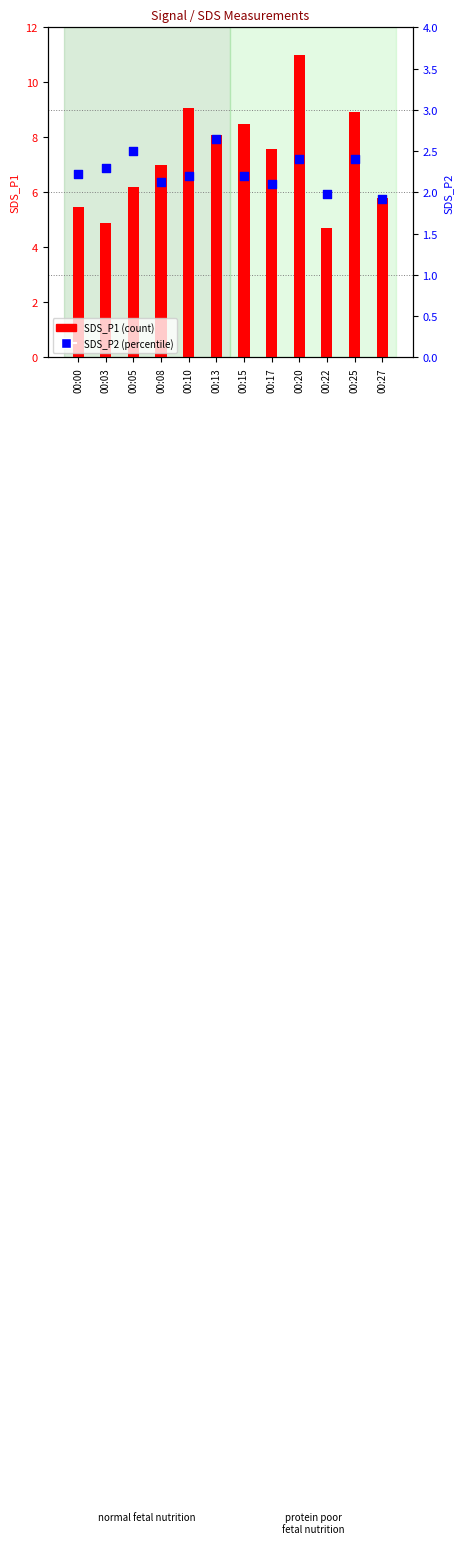

At which category is the sum across all series the highest?

00:20